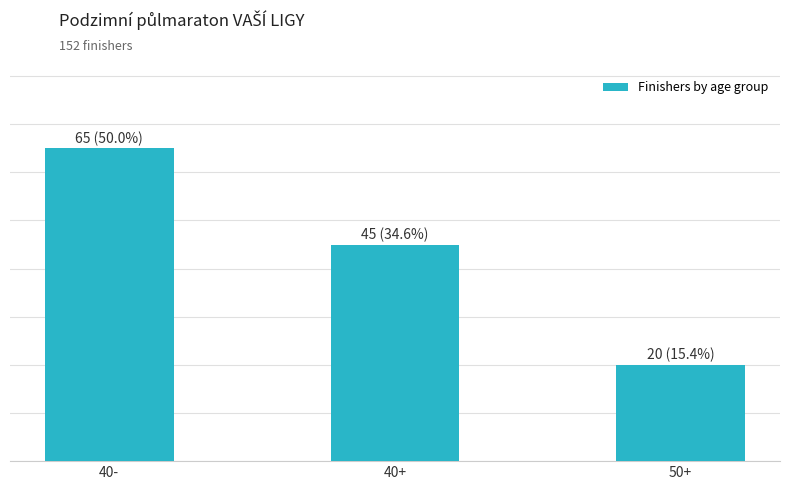

What is the label of the 2nd bar from the right?

40+